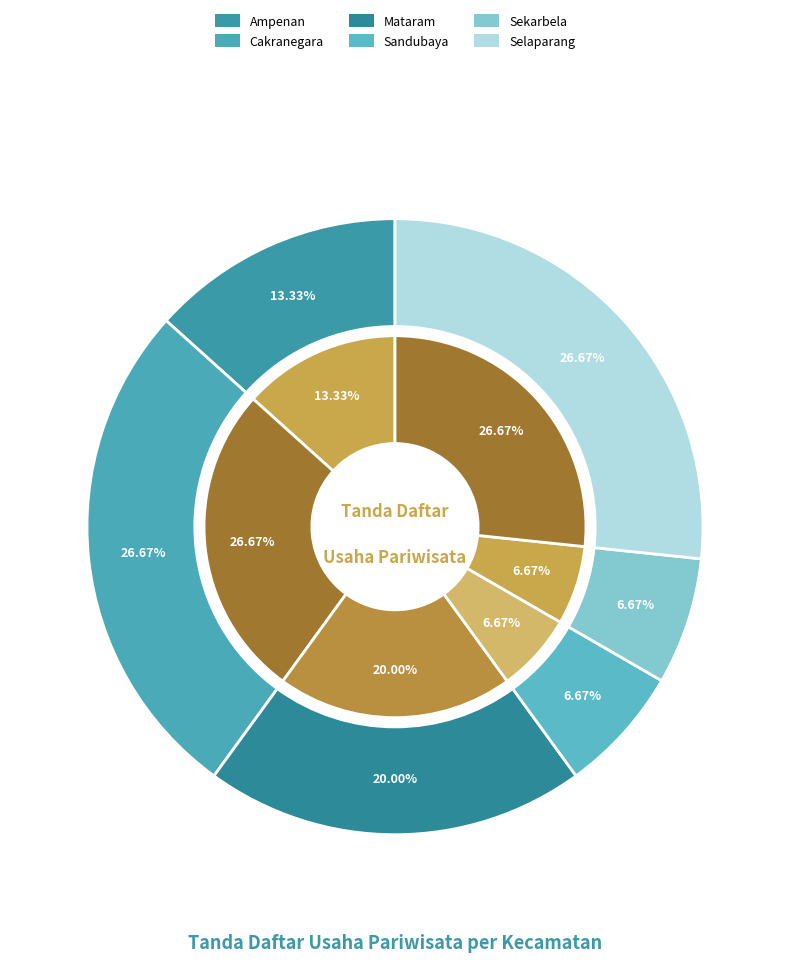

Does any single category account for the majority?

No